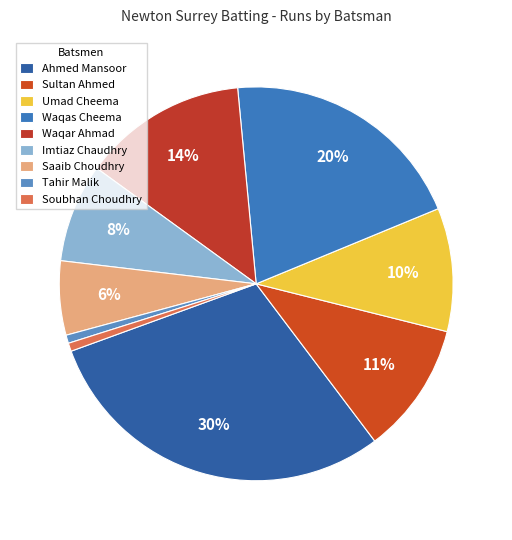

True or false: Ahmed Mansoor accounts for 22% of the total.

False